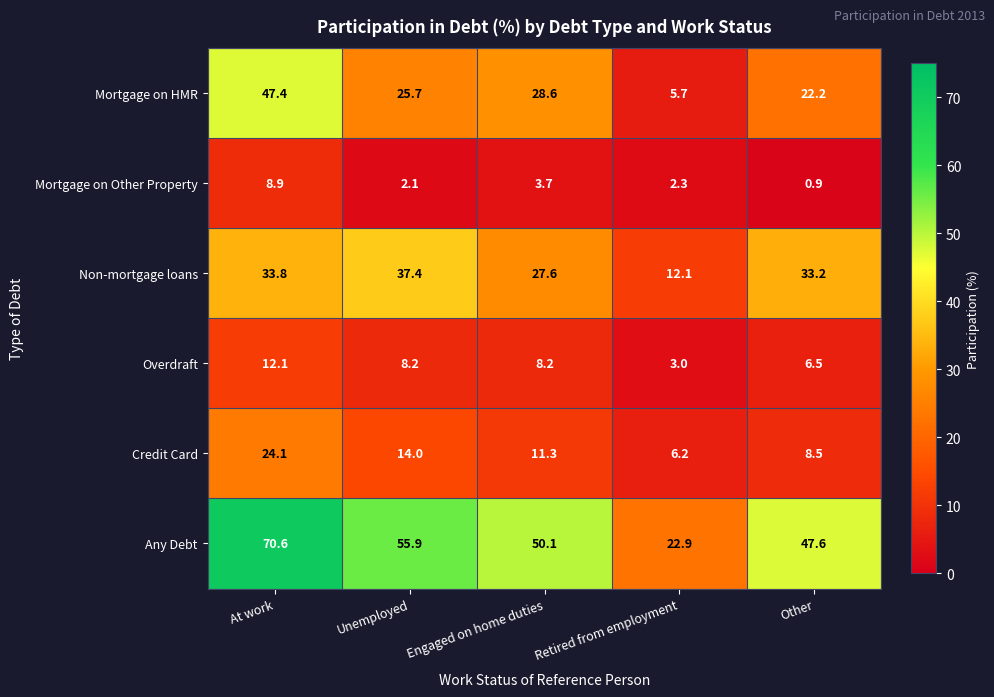

Count the number of data series in this chart.

6